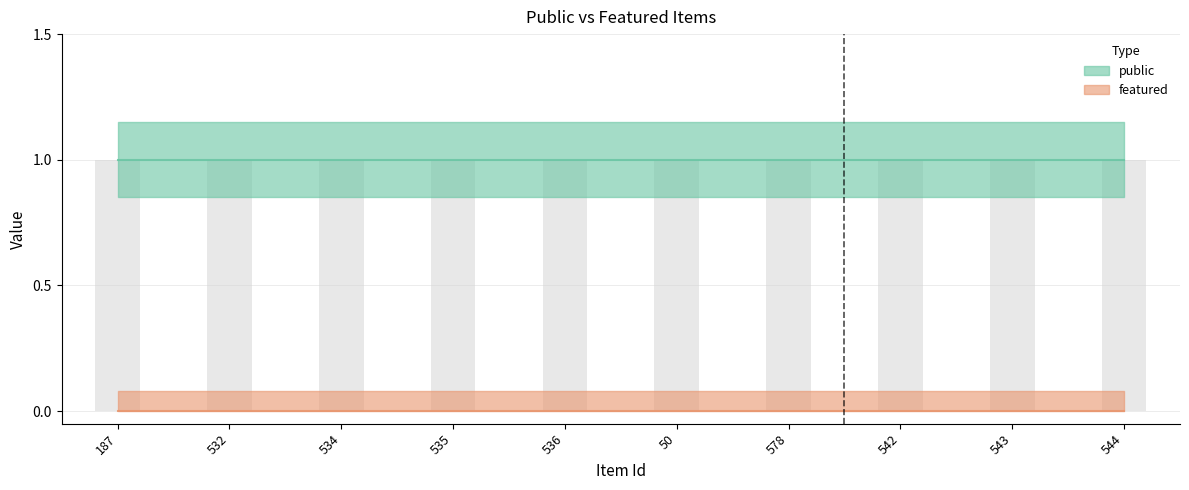

Where is featured nearest to the value 0?

187